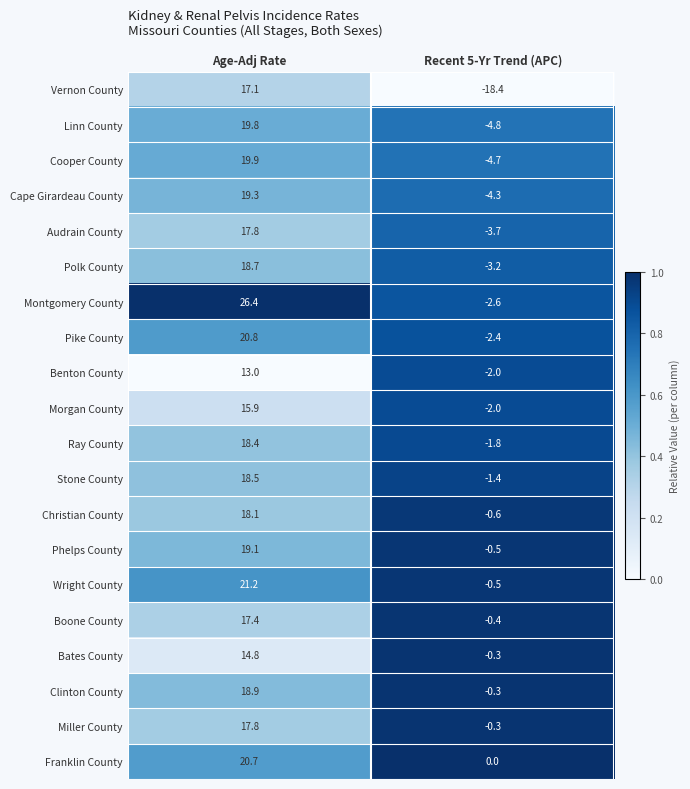

Which series has the largest range (max minus min)?

Vernon County